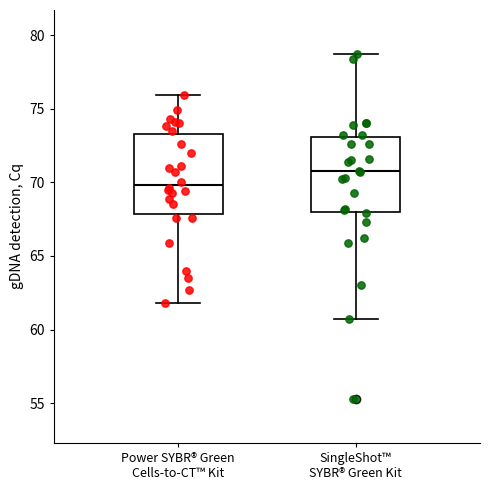

Reading left to right, read every box against the y-axis: the position of its median line, the range the box covers, and the ends of its whiskers. The values are not printed on the chart, so give them approximately, as read against the axis.

Power SYBR® Green Cells-to-CT™ Kit: median 70.0, box 68.0 to 73.5, whiskers 62.0 to 76.0
SingleShot™ SYBR® Green Kit: median 71.0, box 68.0 to 73.0, whiskers 60.5 to 78.5